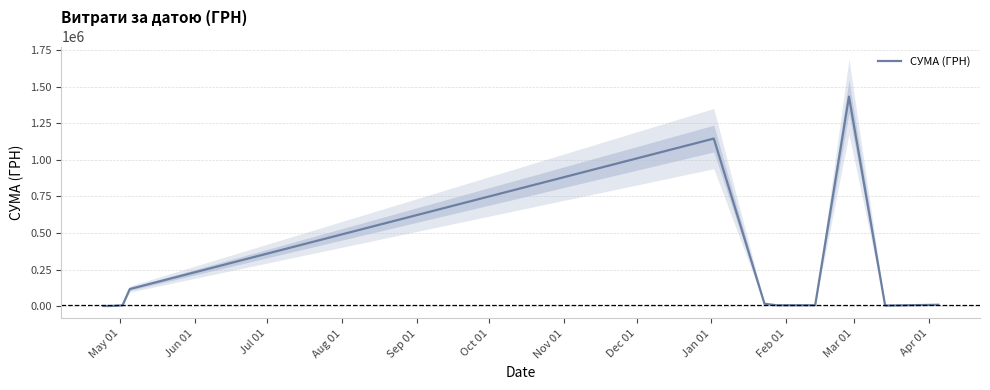

How many data points are less than 5610?

5